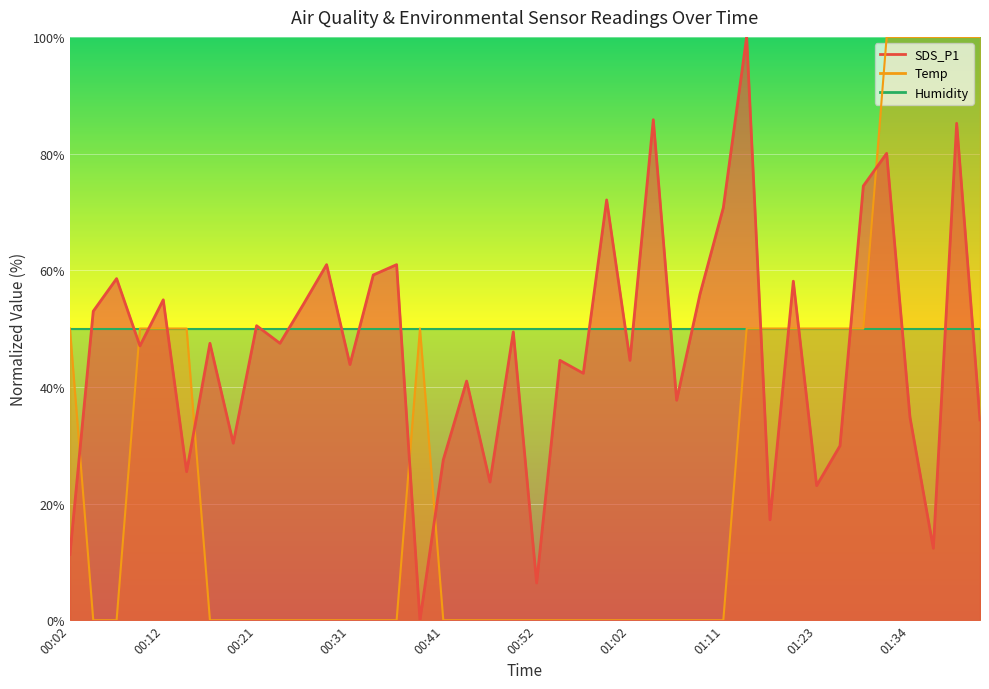

The value of Temp at 00:19 is 0.0. True or false?

True